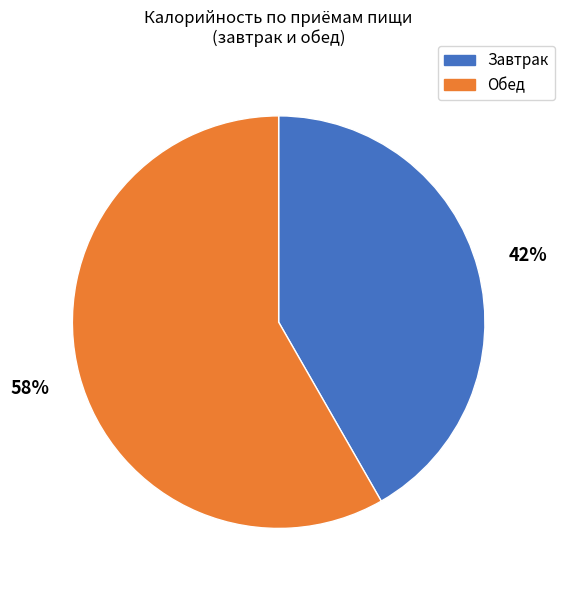

Is there any slice that represents more than half of the pie?

Yes